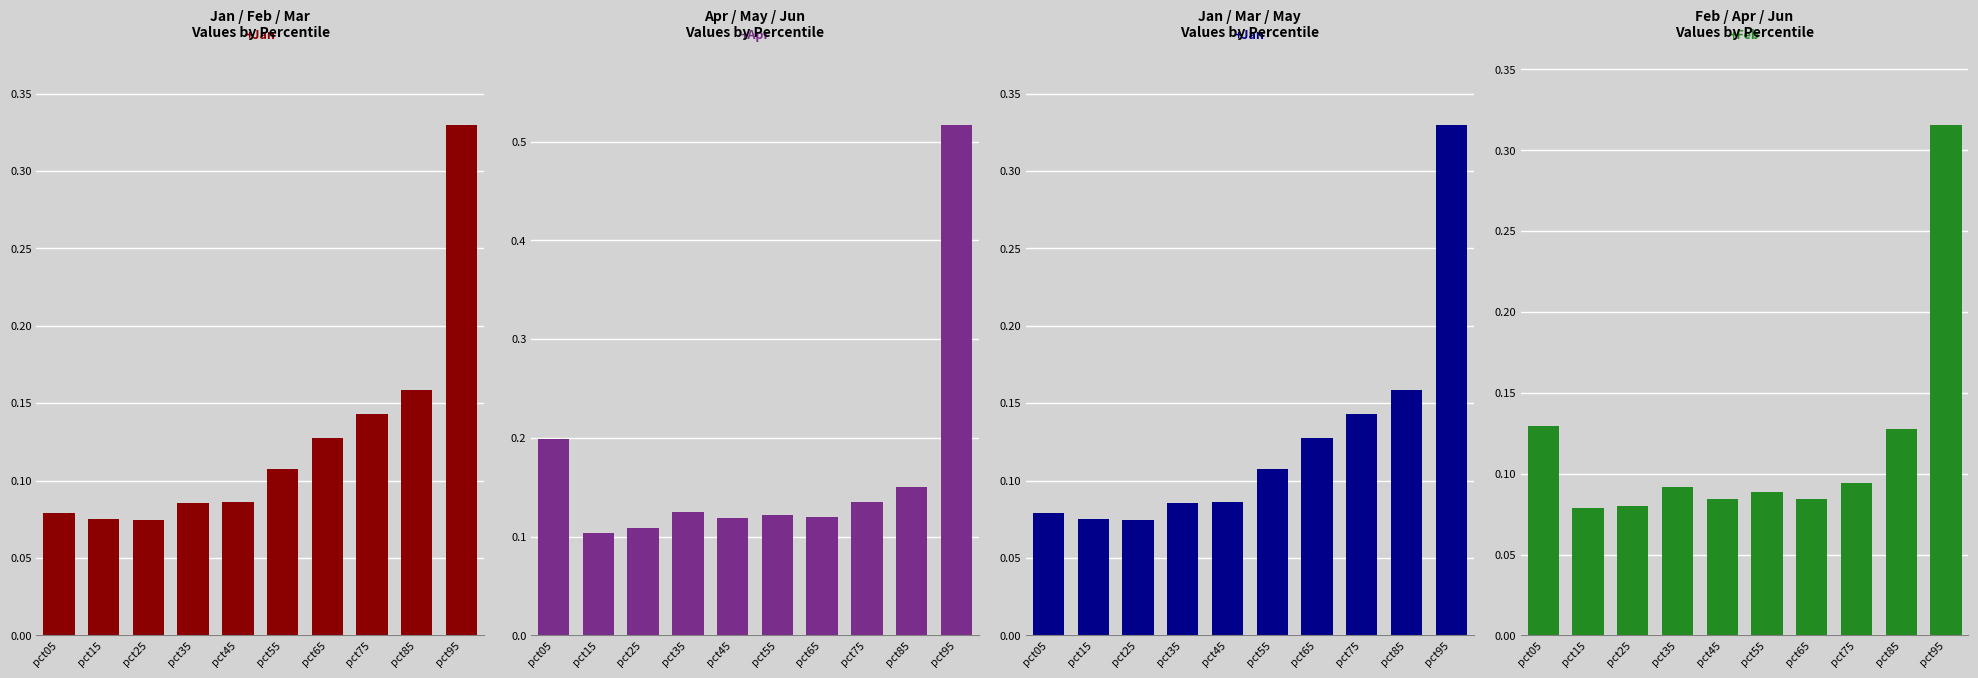

At which label does Apr reach its peak?

pct95